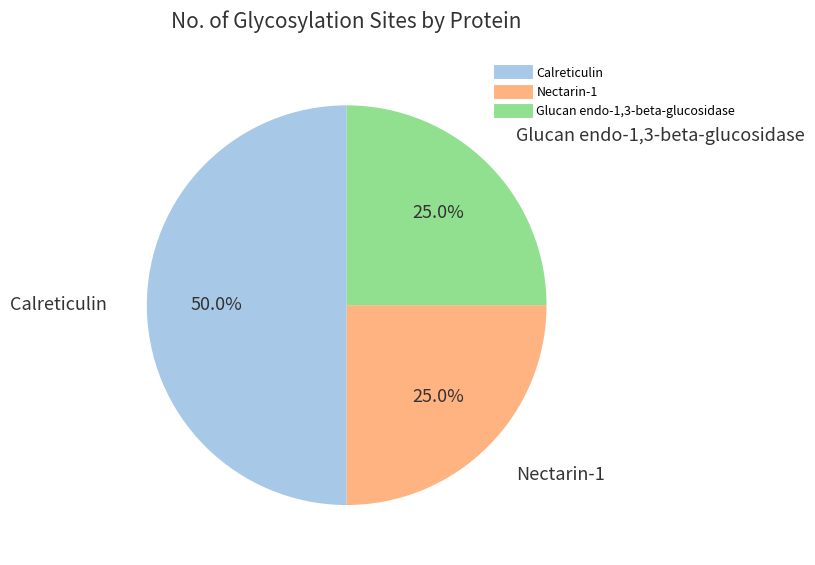

What is the ratio of the value at Nectarin-1 to the value at Glucan endo-1,3-beta-glucosidase?

1.0